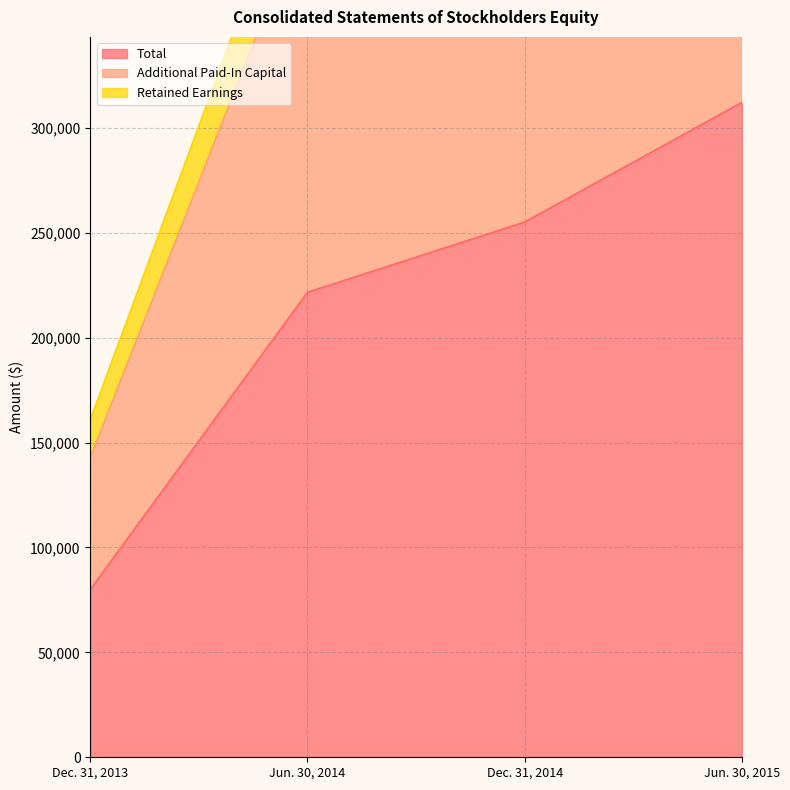

Does the chart have visible grid lines?

Yes